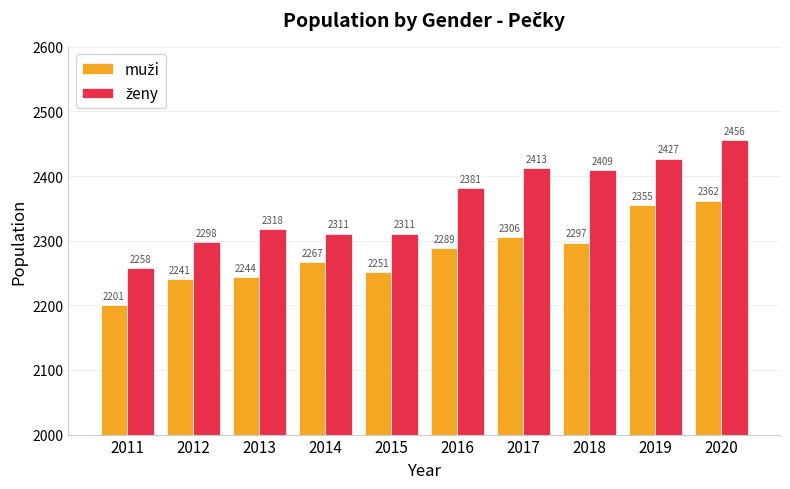

At which category does the chart reach its minimum across all series?

2011